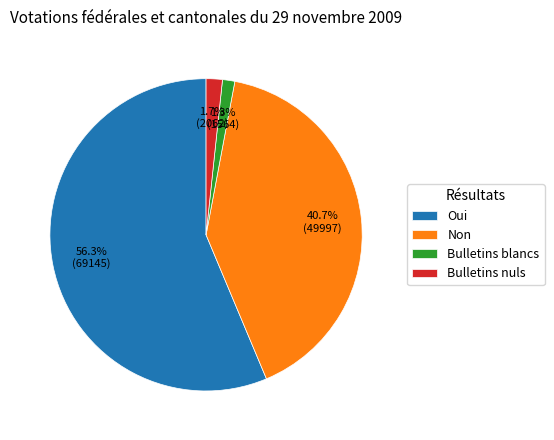

The Oui slice represents 56% of the pie. True or false?

True